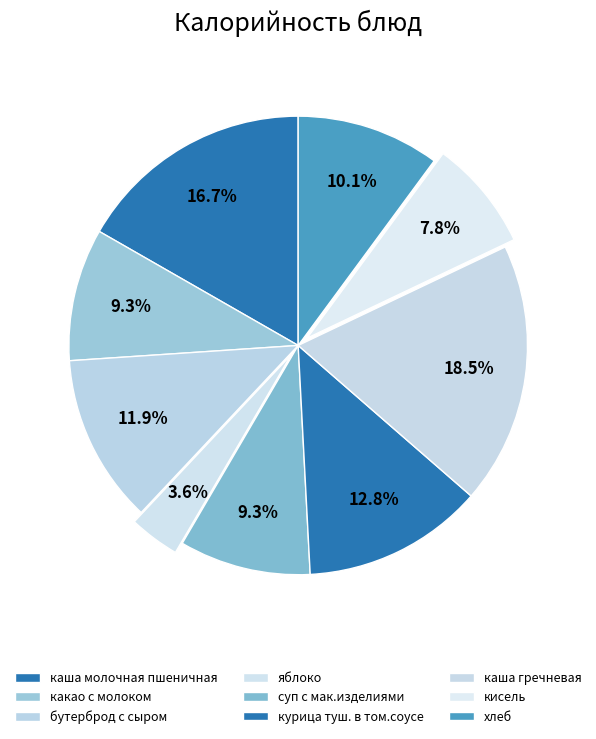

How many slices are in this pie chart?

9